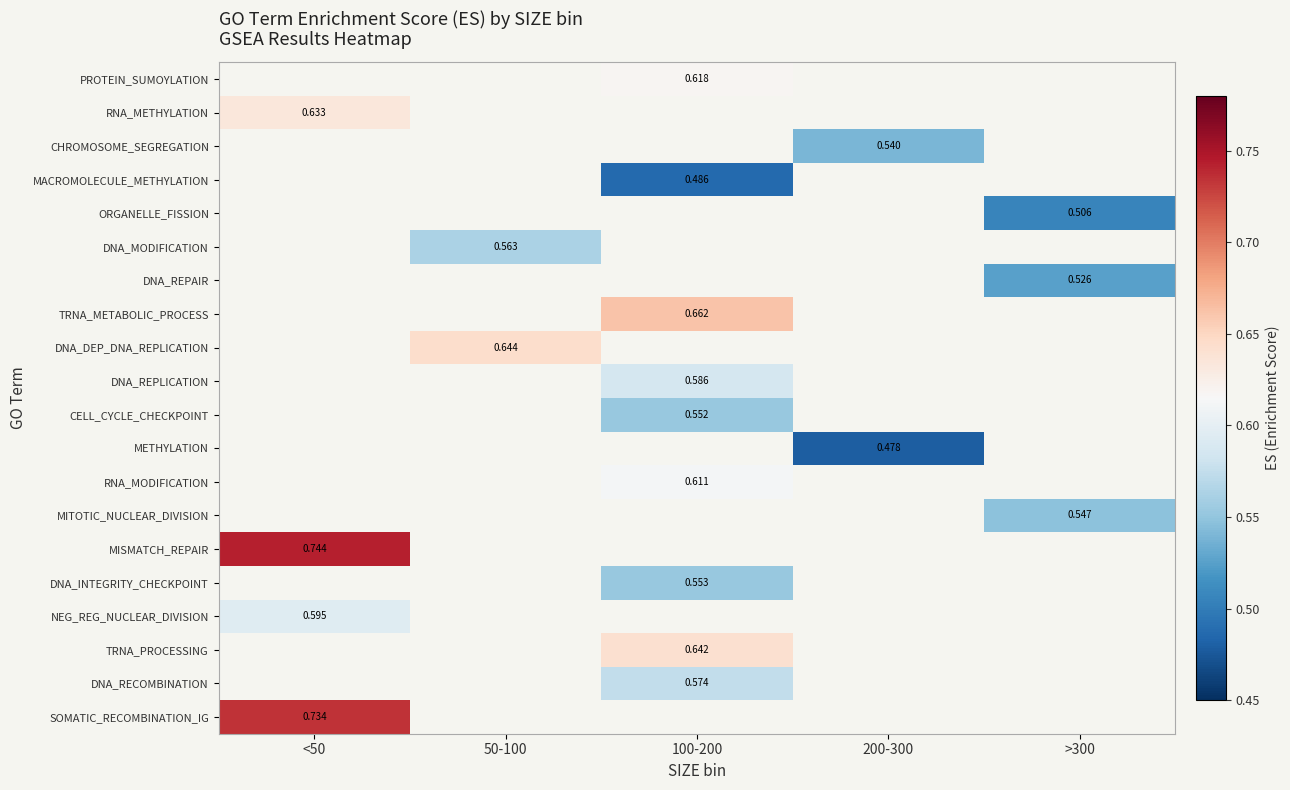

Is the value of CELL_CYCLE_CHECKPOINT at 100-200 greater than the value of METHYLATION at 200-300?

Yes